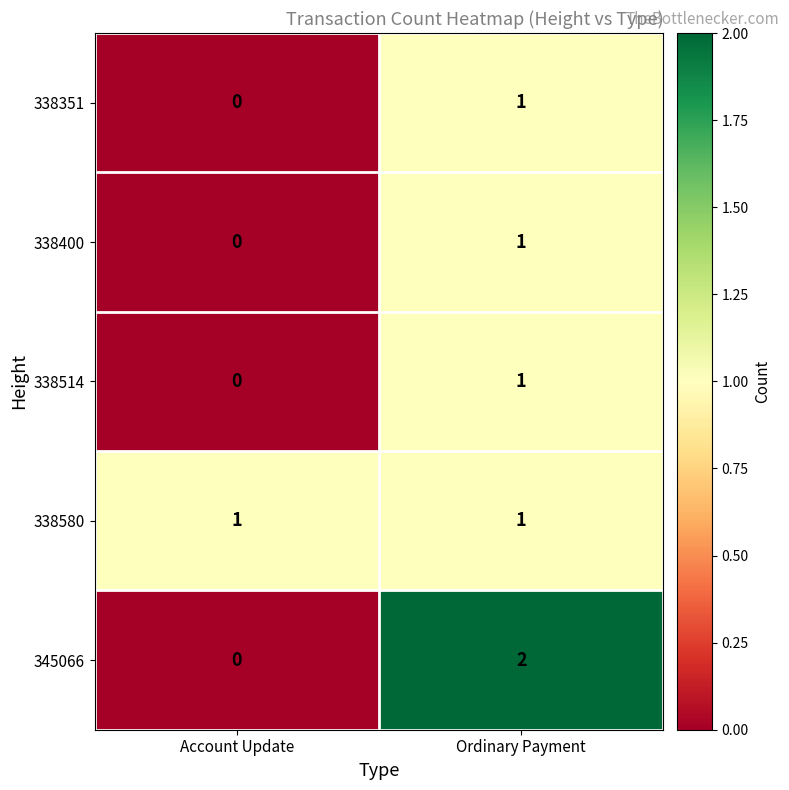

At which category is the sum across all series the highest?

Ordinary Payment